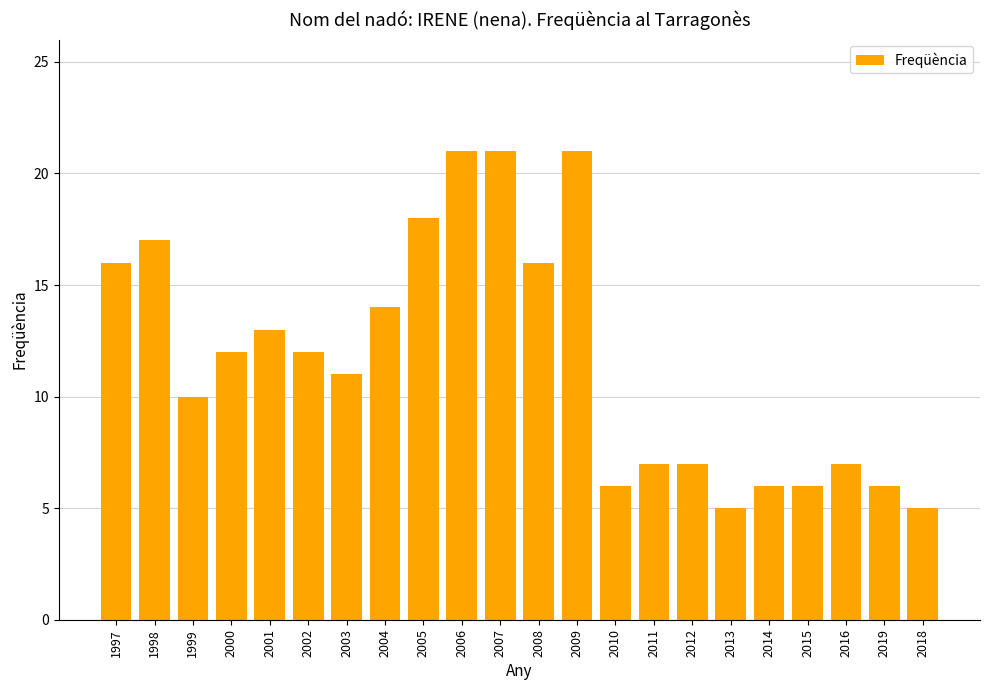

Where does the data first go above 12?

1997